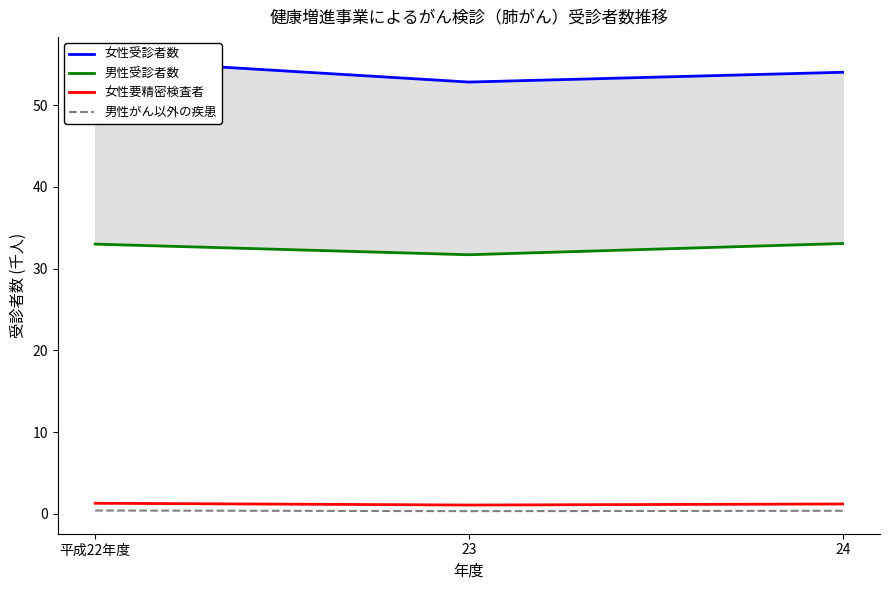

Does the chart display data point markers on the line(s)?

No